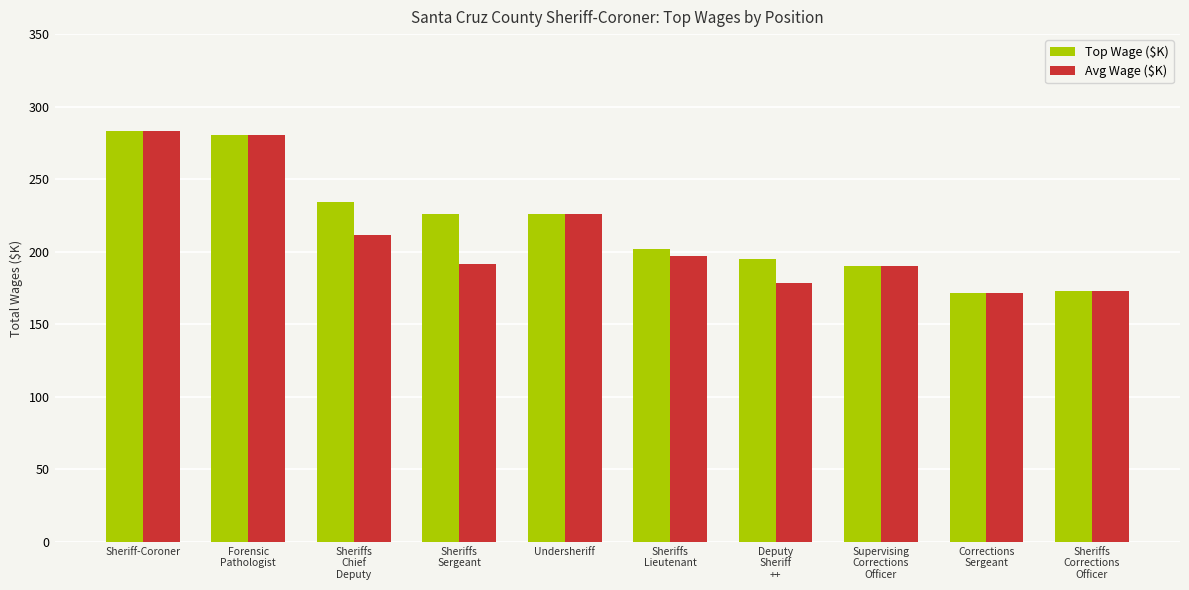

At how many categories does at least one series exceed 186?

8